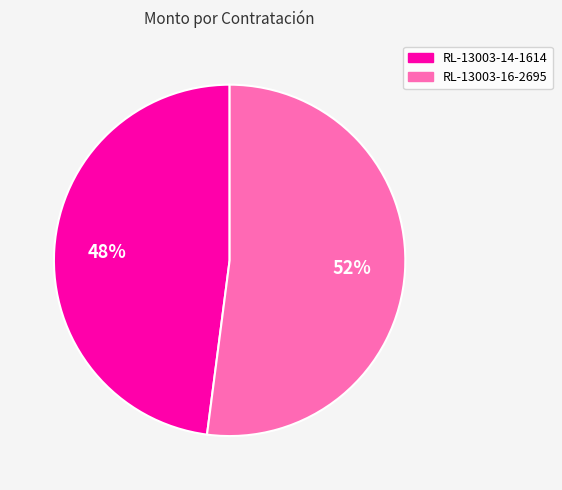

Approximately how many times larger is the value at RL-13003-14-1614 compared to RL-13003-16-2695?

0.9